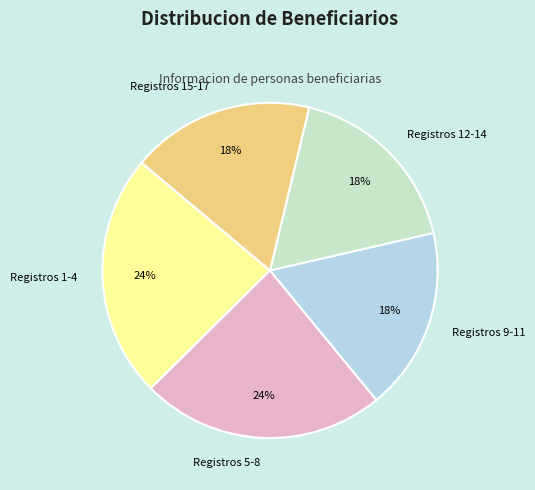

To the nearest percent, what is the average slice percentage?

20%